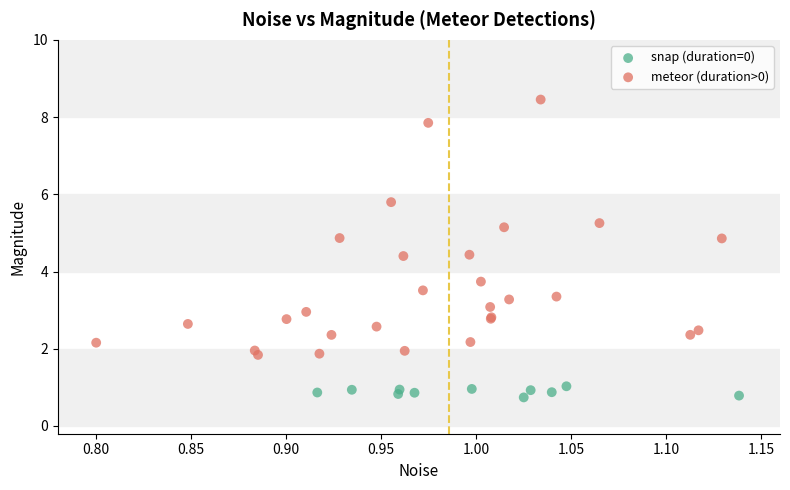

Which series reaches the maximum Y coordinate?

meteor (duration>0)